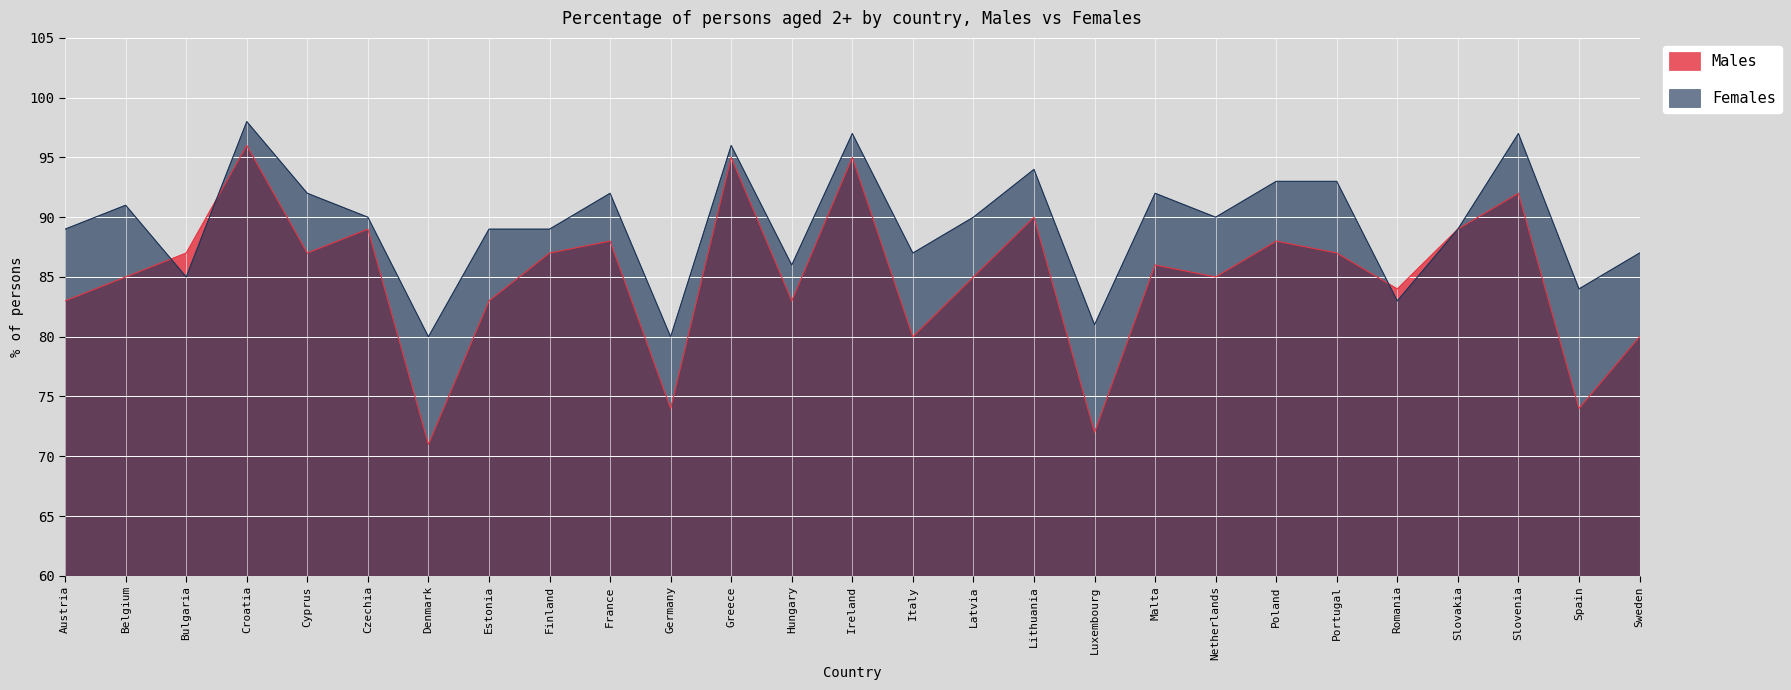

Is it true that Females equals 89 at Estonia?

True